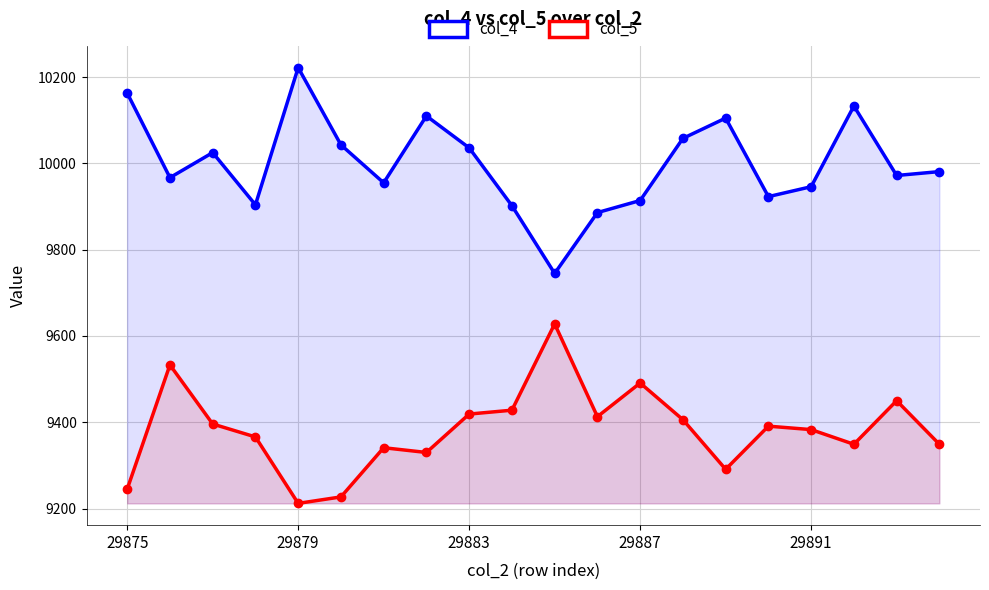

What is the highest value of the col_5 series?

9628